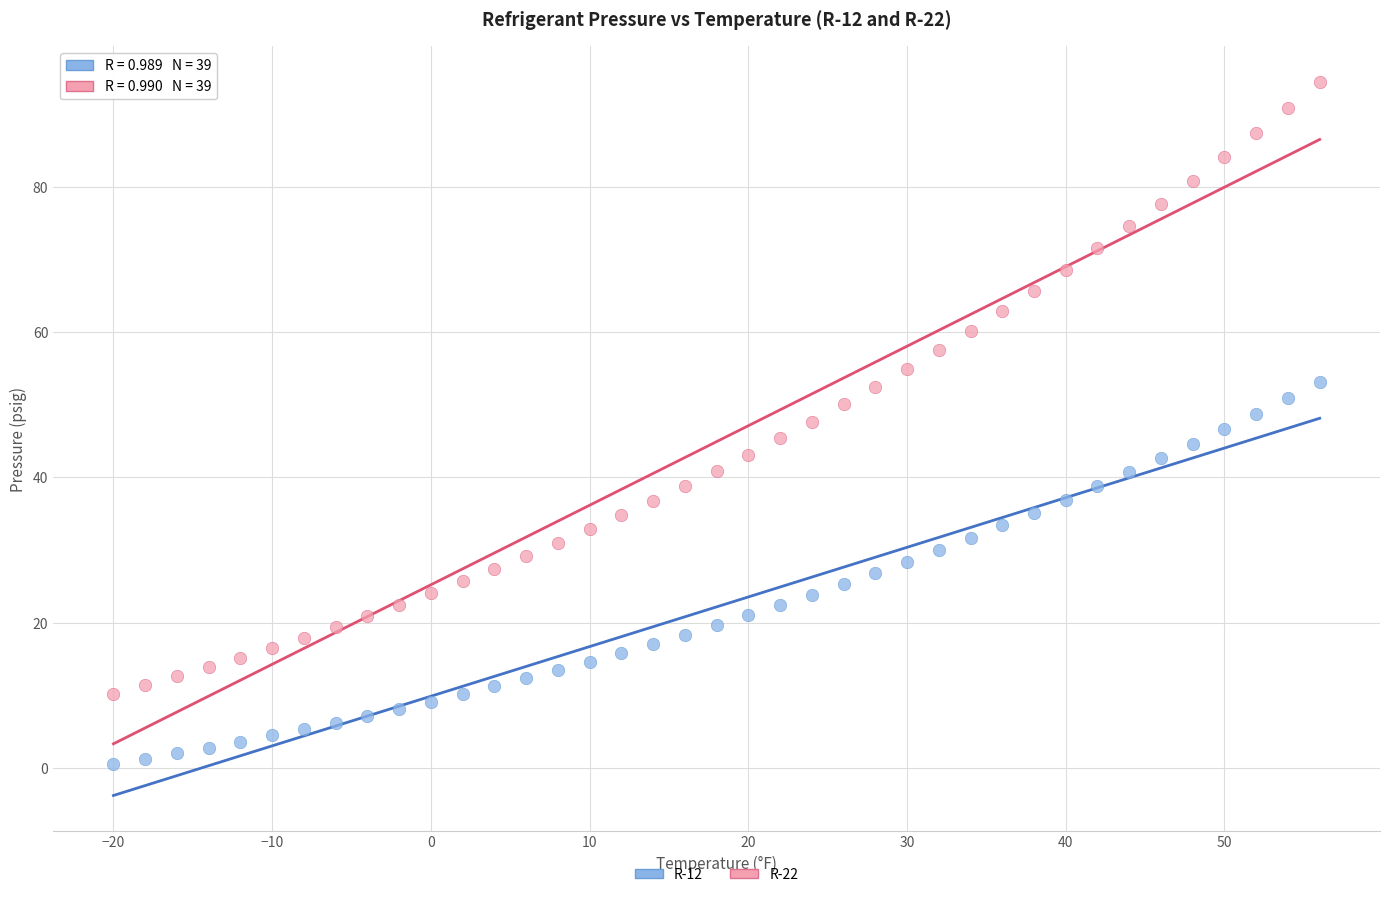

Across all data points, what is the range of X values (max minus min)?

76.0